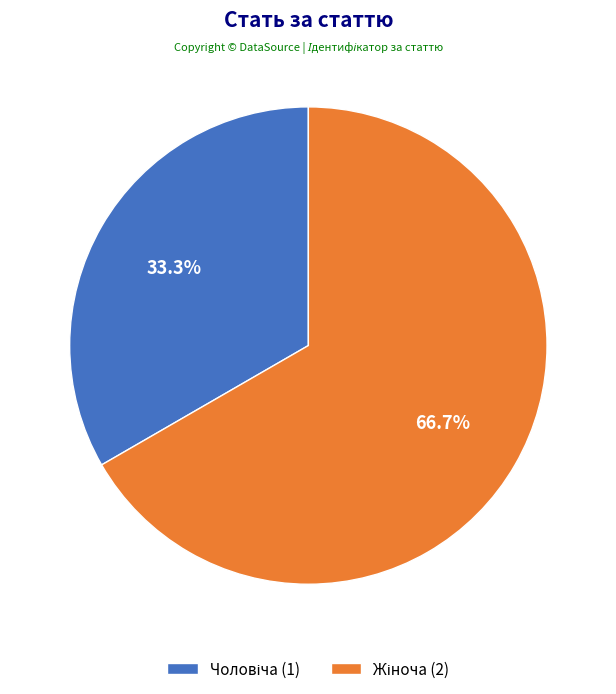

Does any single category account for the majority?

Yes